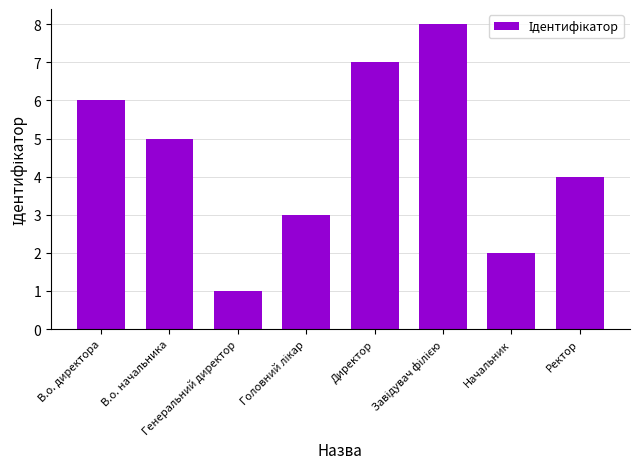

What is the difference between the second highest and minimum values?

6